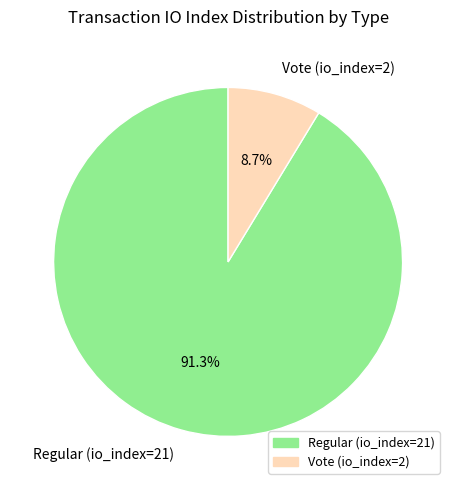

What percentage is the Regular (io_index=21) slice, to the nearest percent?

91%